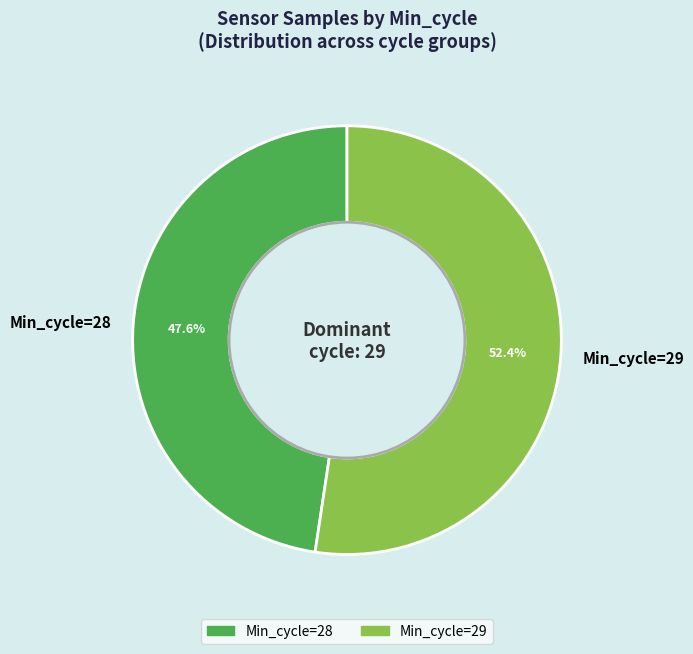

Approximately how many times larger is the value at Min_cycle=28 compared to Min_cycle=29?

0.9